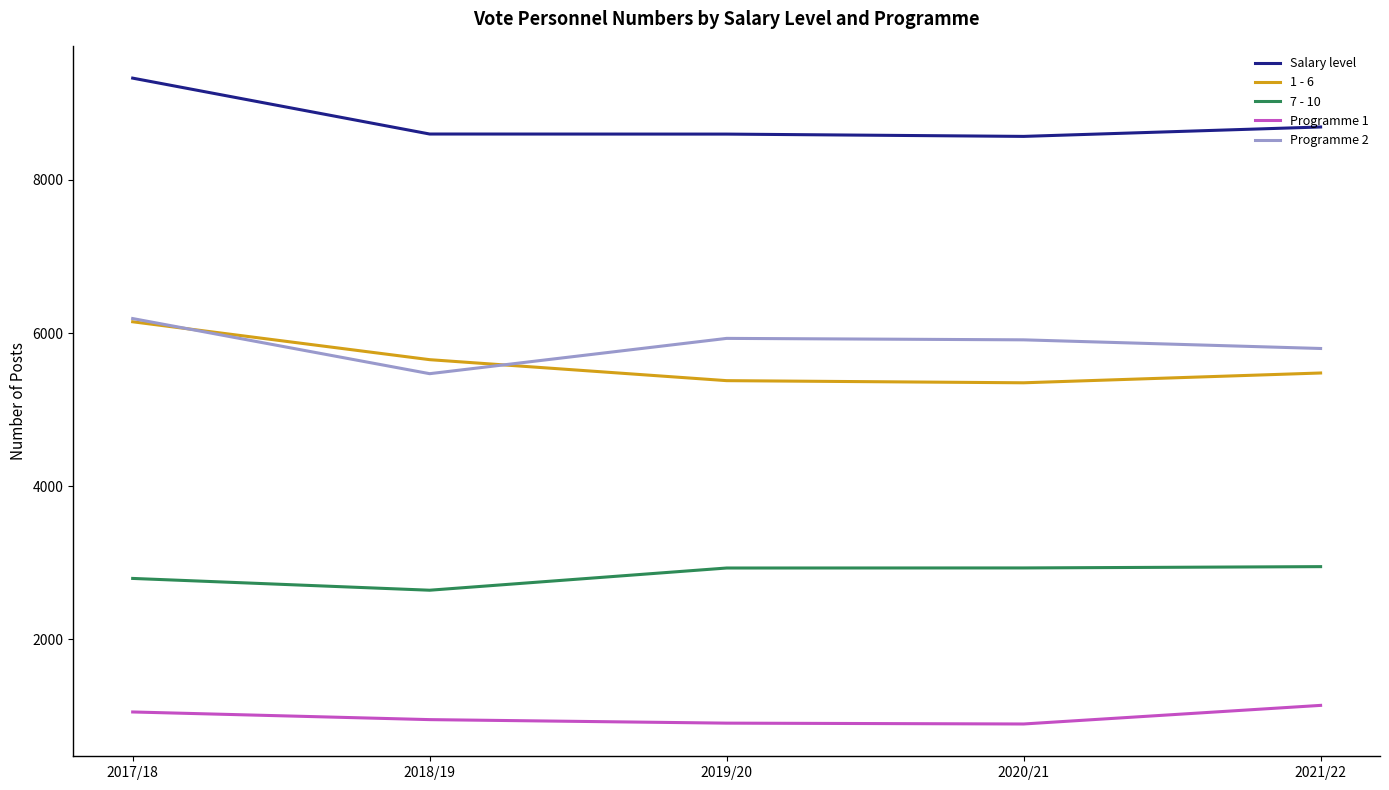

The value of Programme 2 at 2018/19 is 3190. True or false?

False